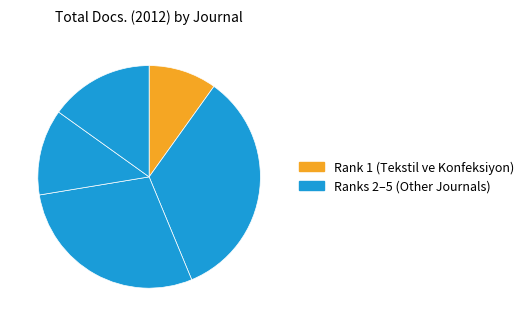

Which slice is the smallest?

Tekstil ve Konfeksiyon